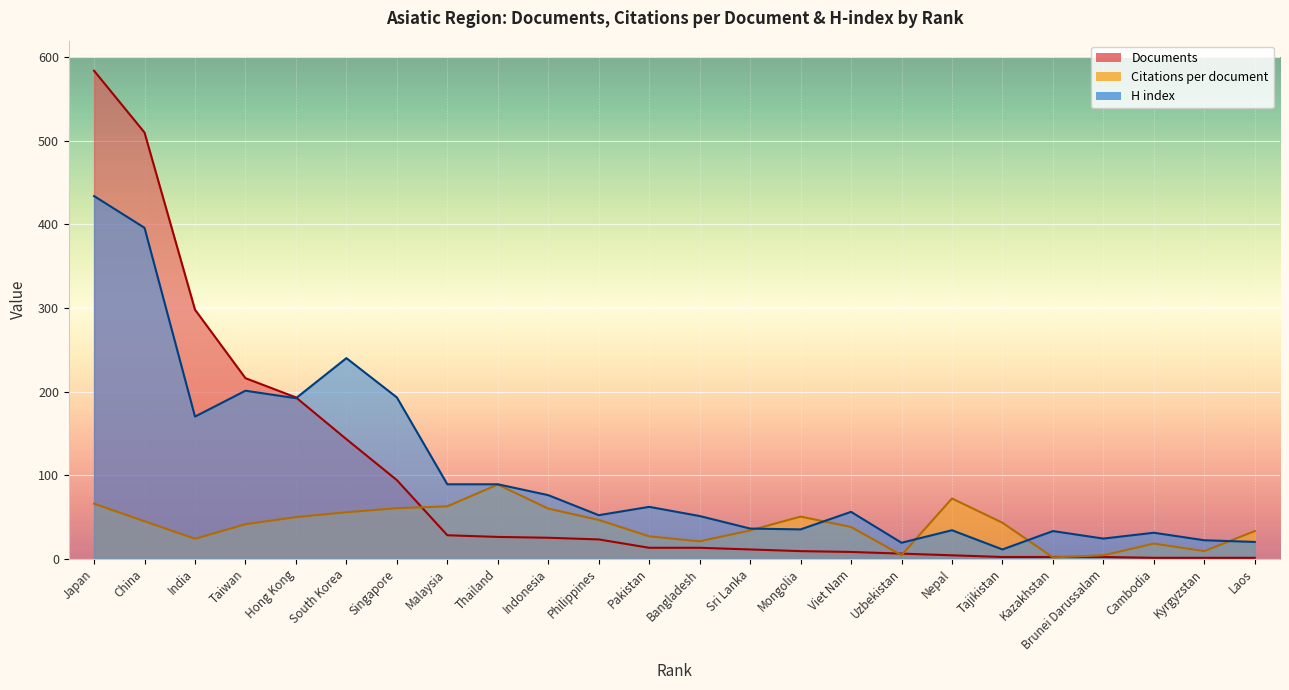

At how many categories does at least one series exceed 518?

1